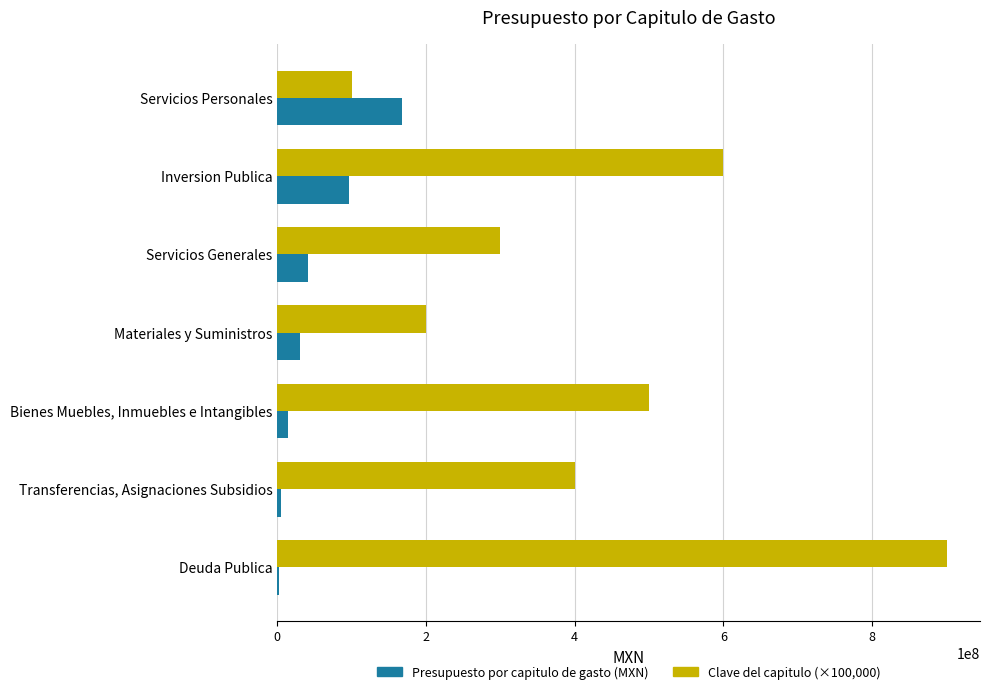

What is the sum of all Presupuesto por capitulo de gasto (MXN) values?

358631265.1